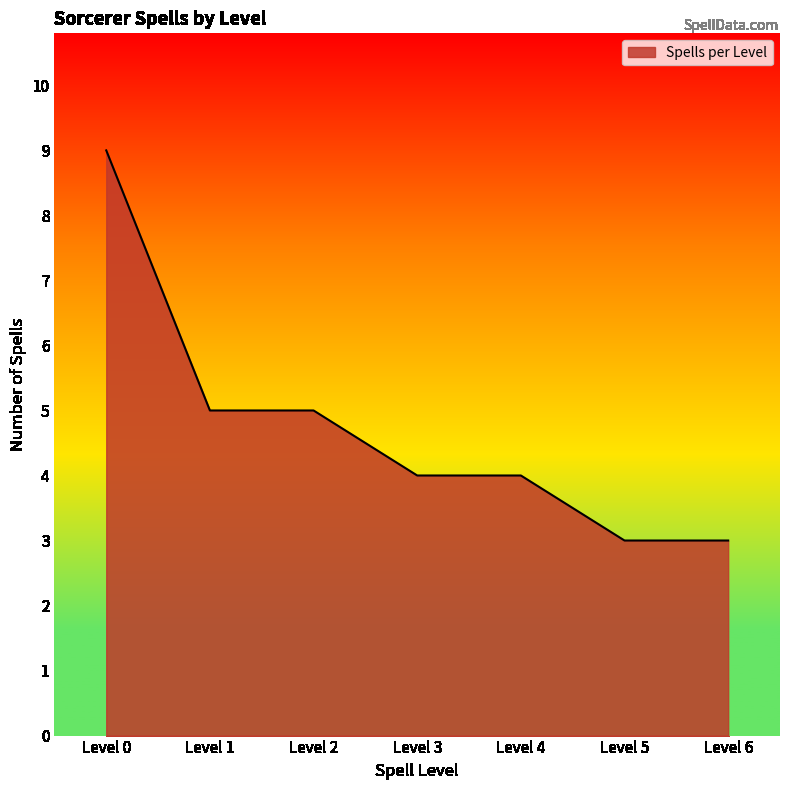

True or false: the data shows 9 at Level 0.

True